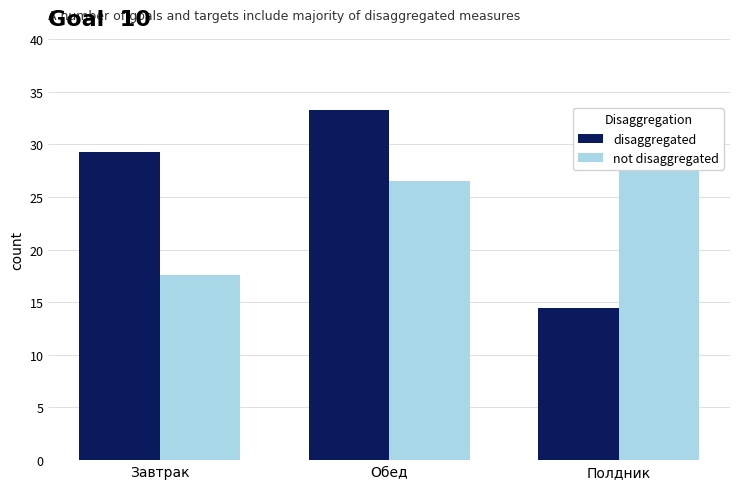

What is the minimum value shown in the chart?

14.4